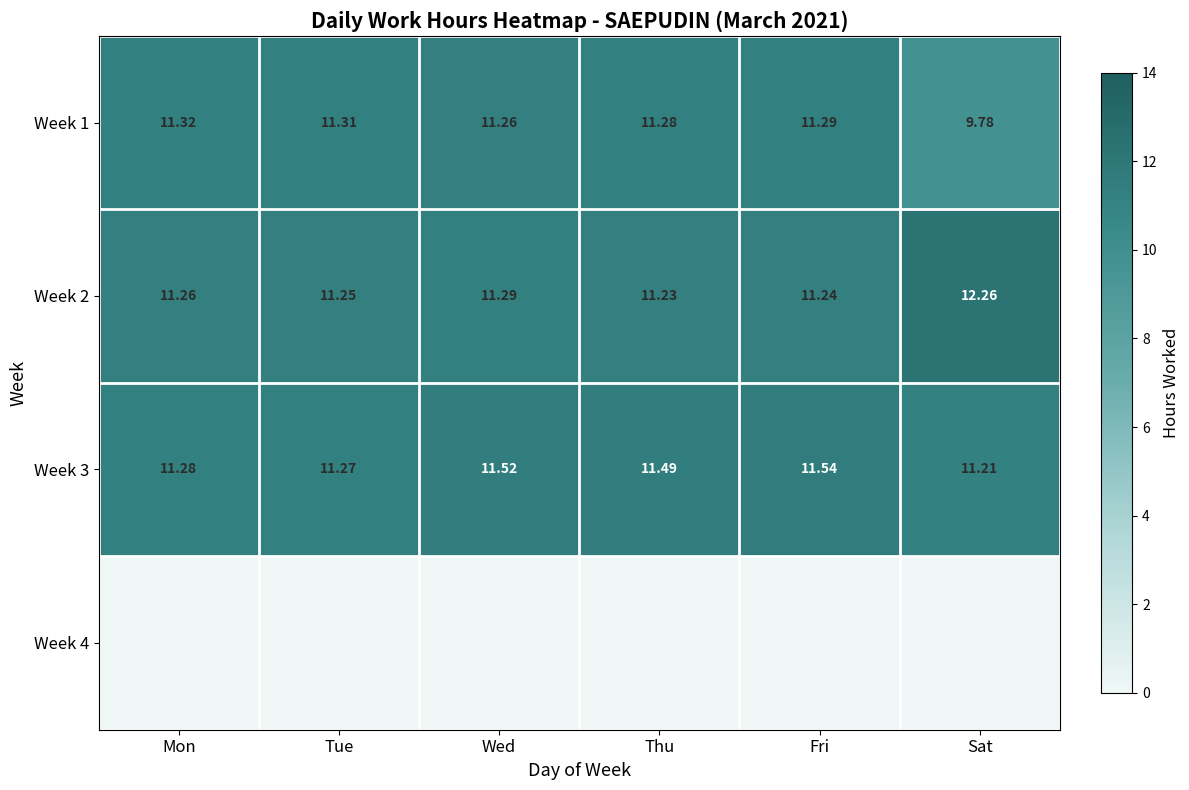

What is the sum of the Week 2 values at Sat and Mon?

23.5